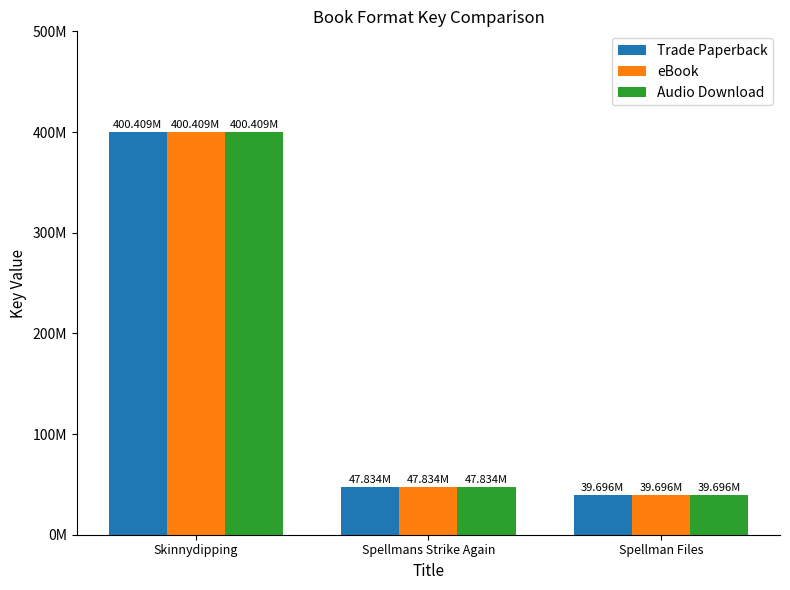

Reading left to right, extract all data points from this chart.

Trade Paperback: 400409234	47834134	39696365
eBook: 400409234	47834134	39696365
Audio Download: 400409234	47834134	39696365